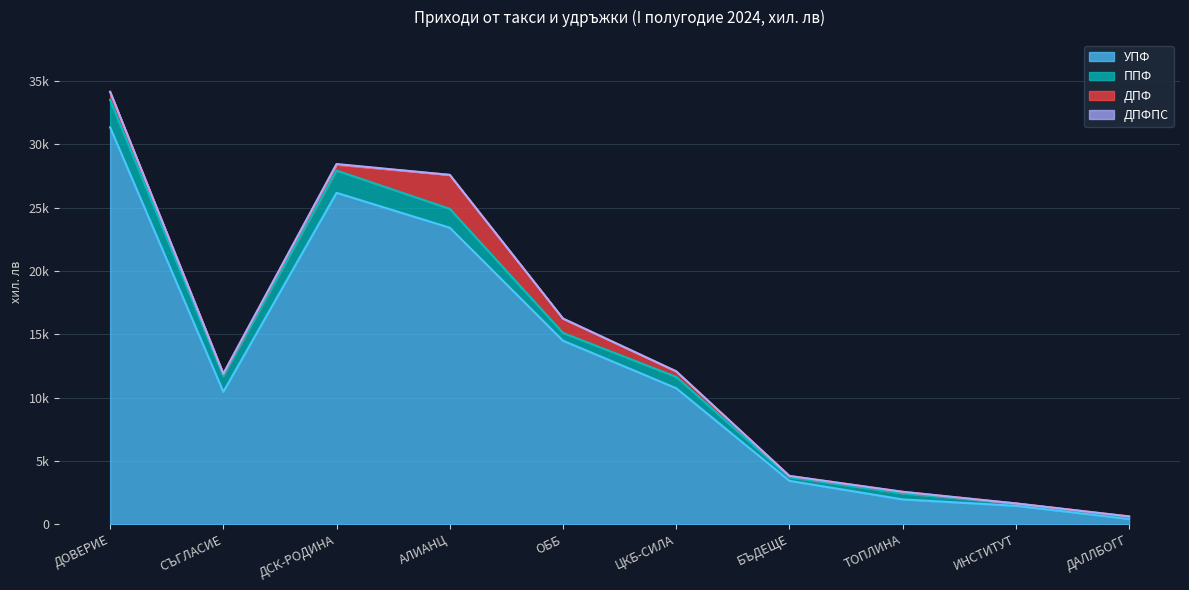

How many data points does each series have?

10